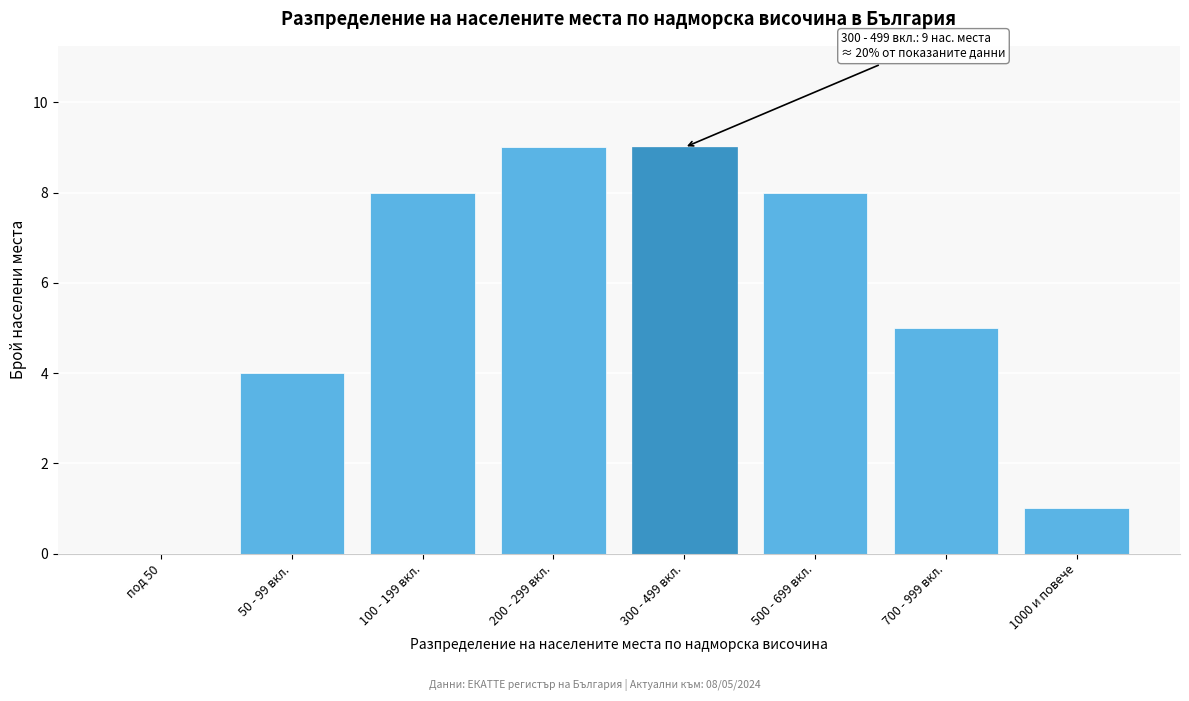

Reading left to right, transcribe all the data shown in this chart.

под 50=0	50 - 99 вкл.=4	100 - 199 вкл.=8	200 - 299 вкл.=9	300 - 499 вкл.=9	500 - 699 вкл.=8	700 - 999 вкл.=5	1000 и повече=1